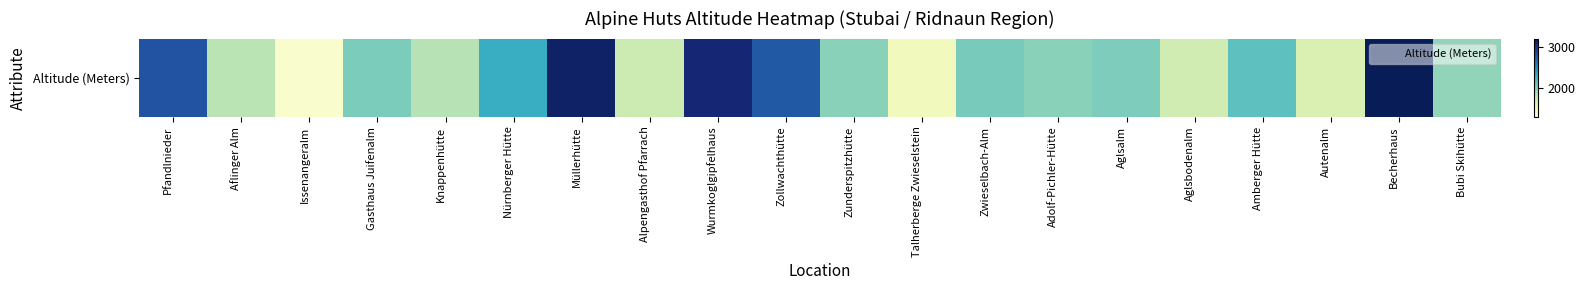

Reading left to right, transcribe all the data shown in this chart.

2786	1814	1372	2022	1830	2297	3148	1740	3082	2754	1980	1472	2035	1977	2016	1717	2135	1658	3195	1951